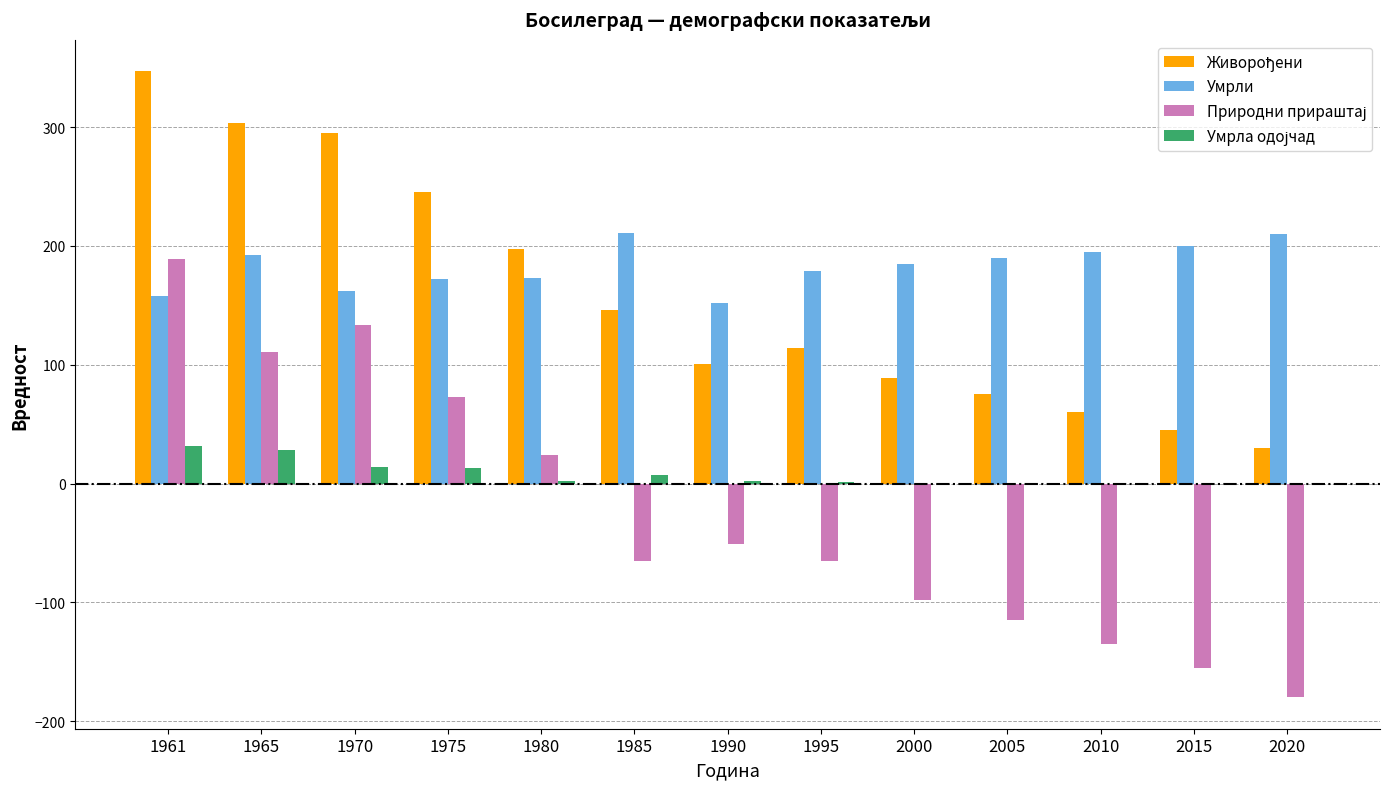

The Умрли series shows 211 at 1985. True or false?

True